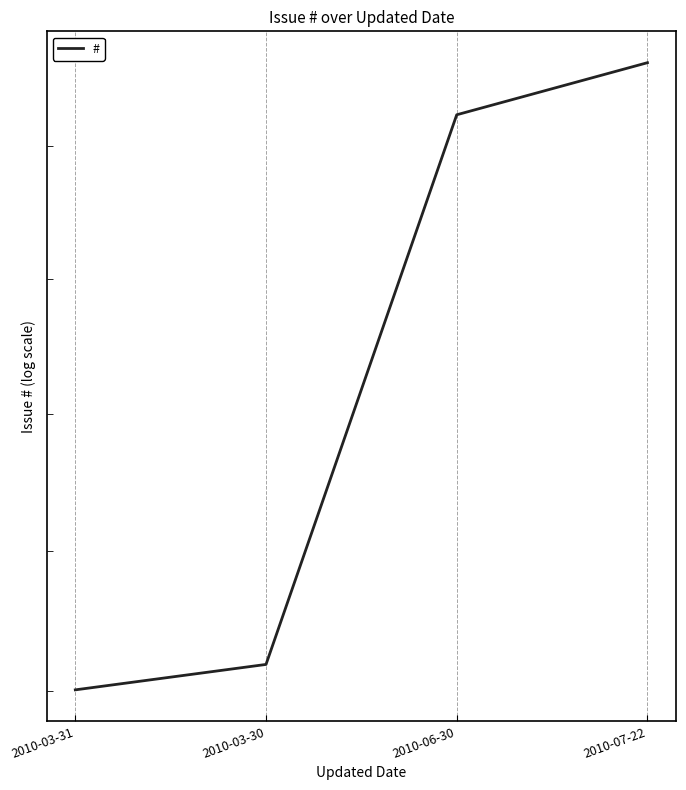

At which label does the data first exceed 5524?

2010-07-22